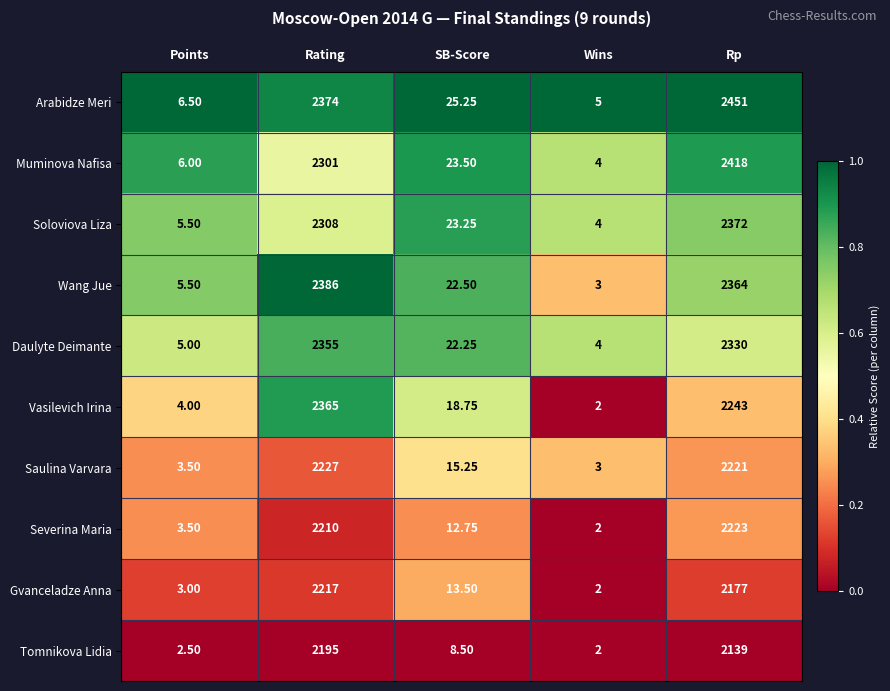

At Rp, list the series in order from smallest to largest.

Tomnikova Lidia, Gvanceladze Anna, Saulina Varvara, Severina Maria, Vasilevich Irina, Daulyte Deimante, Wang Jue, Soloviova Liza, Muminova Nafisa, Arabidze Meri